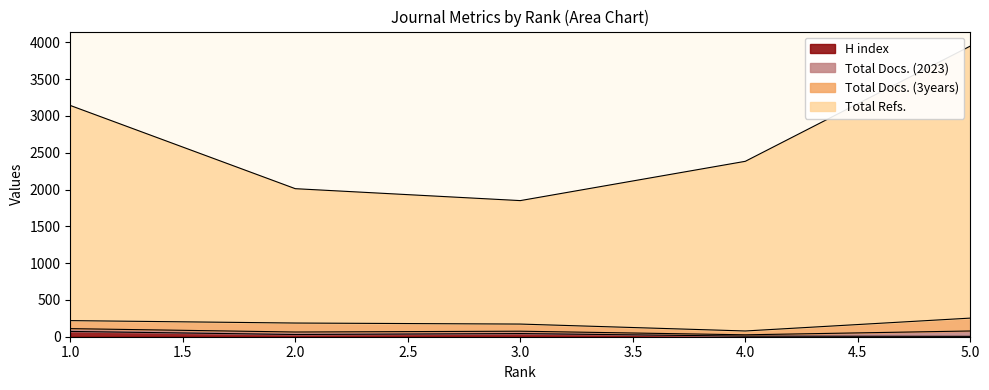

What is the value of the H index point at the 4th from the left?

8